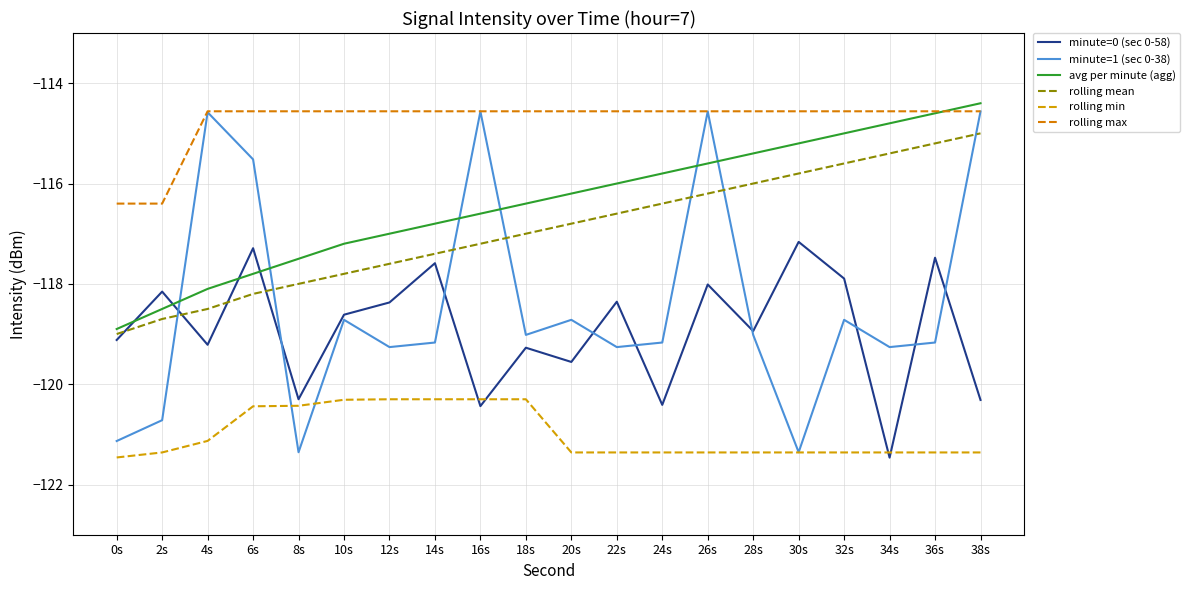

What position from the left is 12s?

7